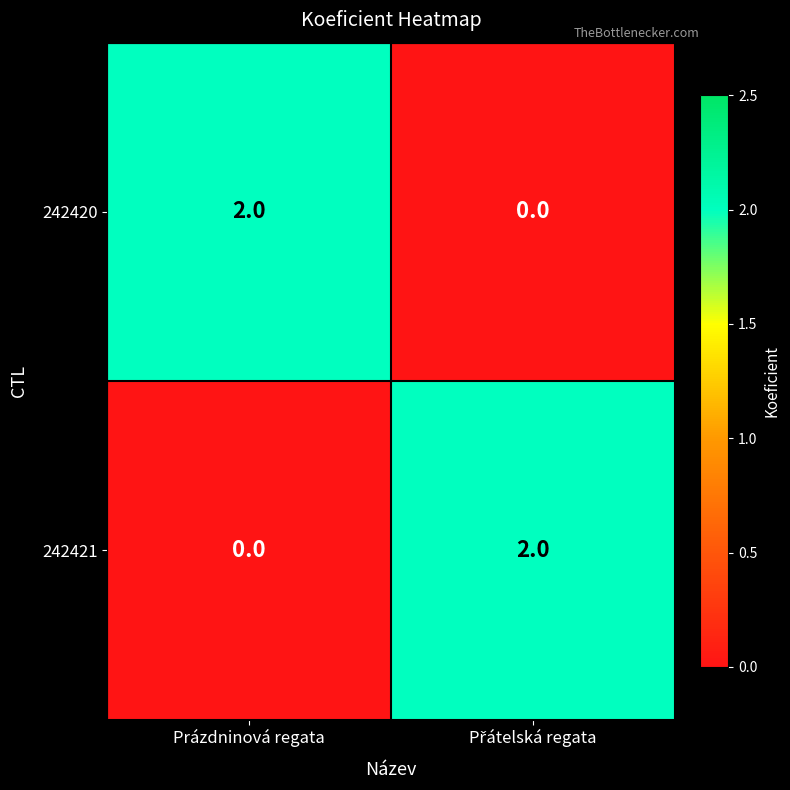

The 242420 series shows 1 at Prázdninová regata. True or false?

False